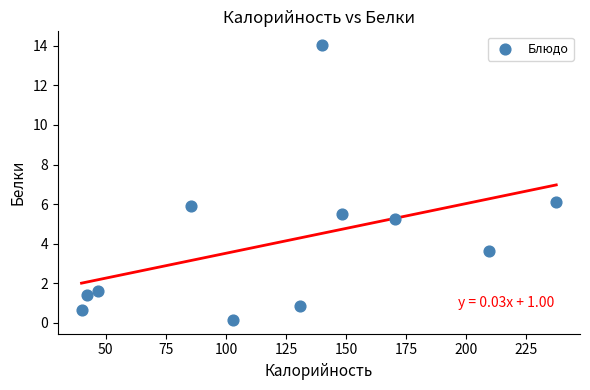

What is the average Y value?

4.1